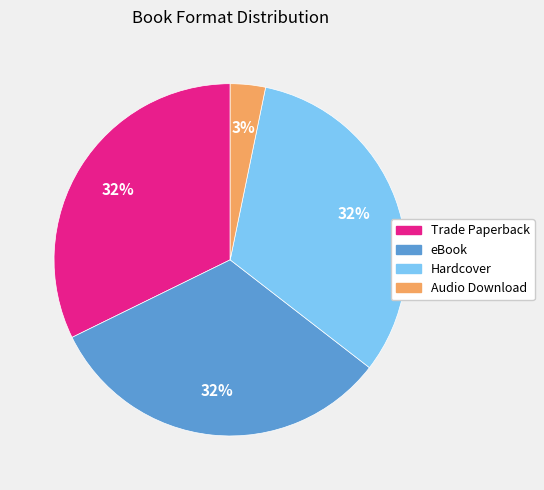

The Hardcover slice represents 23% of the pie. True or false?

False